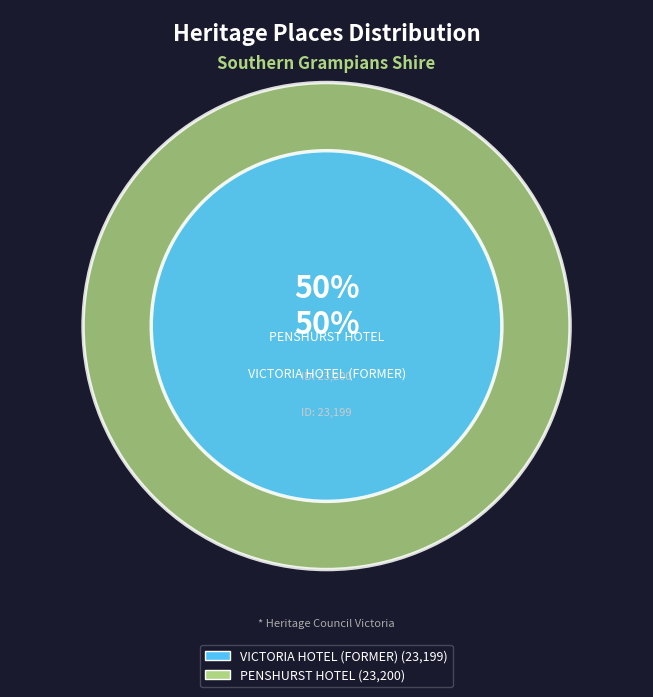

Does VICTORIA HOTEL (FORMER) account for over 50% of the chart?

No